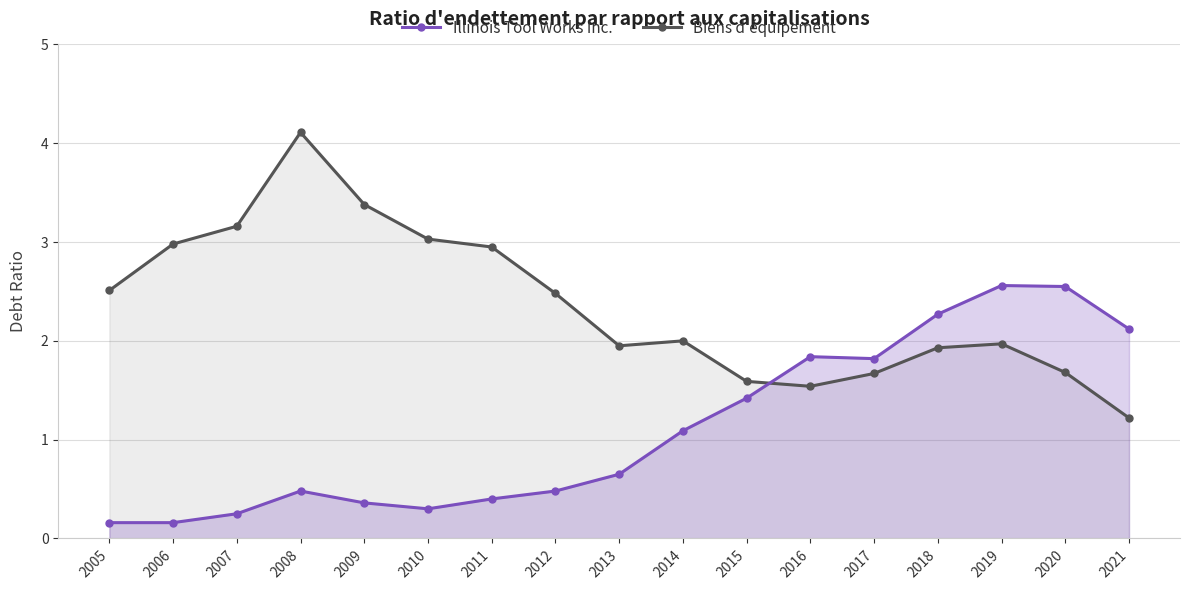

Is the value of Illinois Tool Works Inc. at 2012 greater than the value of Biens d'équipement at 2021?

No